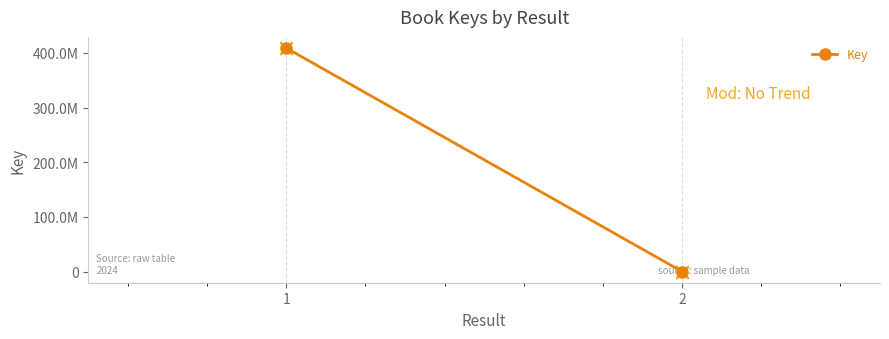

Between 2 and 1, which is larger?

1